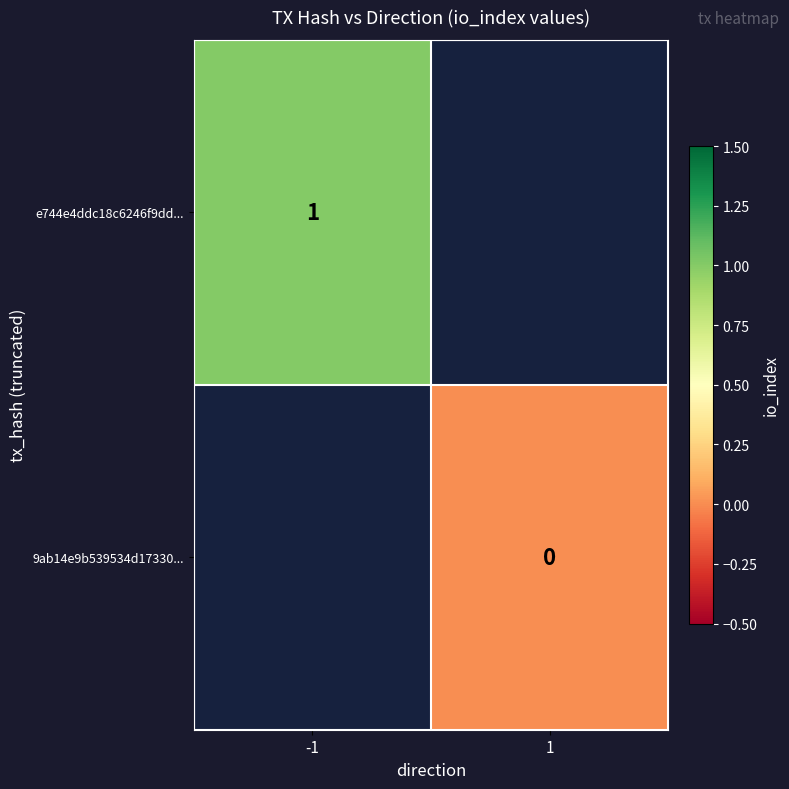

Rank the series at 1 from highest to lowest value.

e744e4ddc18c6246f9dd..., 9ab14e9b539534d17330...